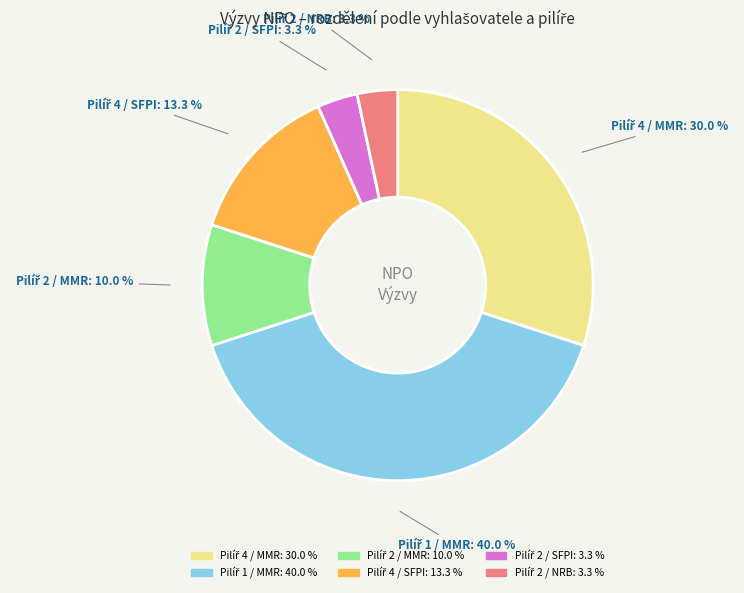

Is there a majority slice in this chart?

No